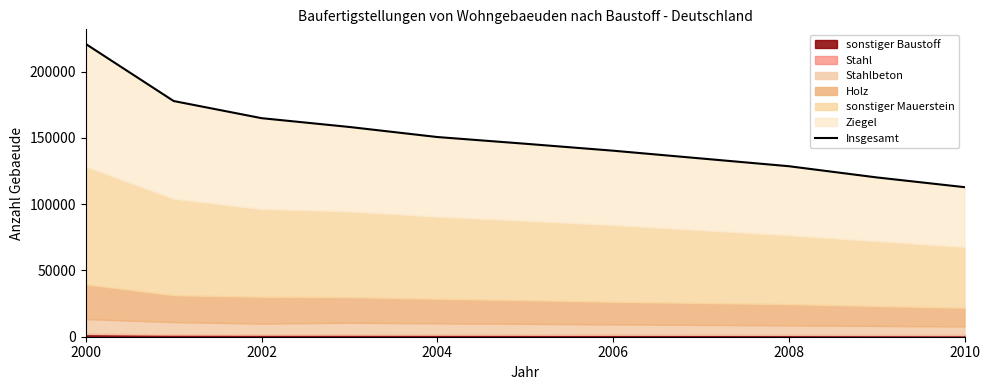

True or false: there are more than 1 points higher than both neighbors.

False